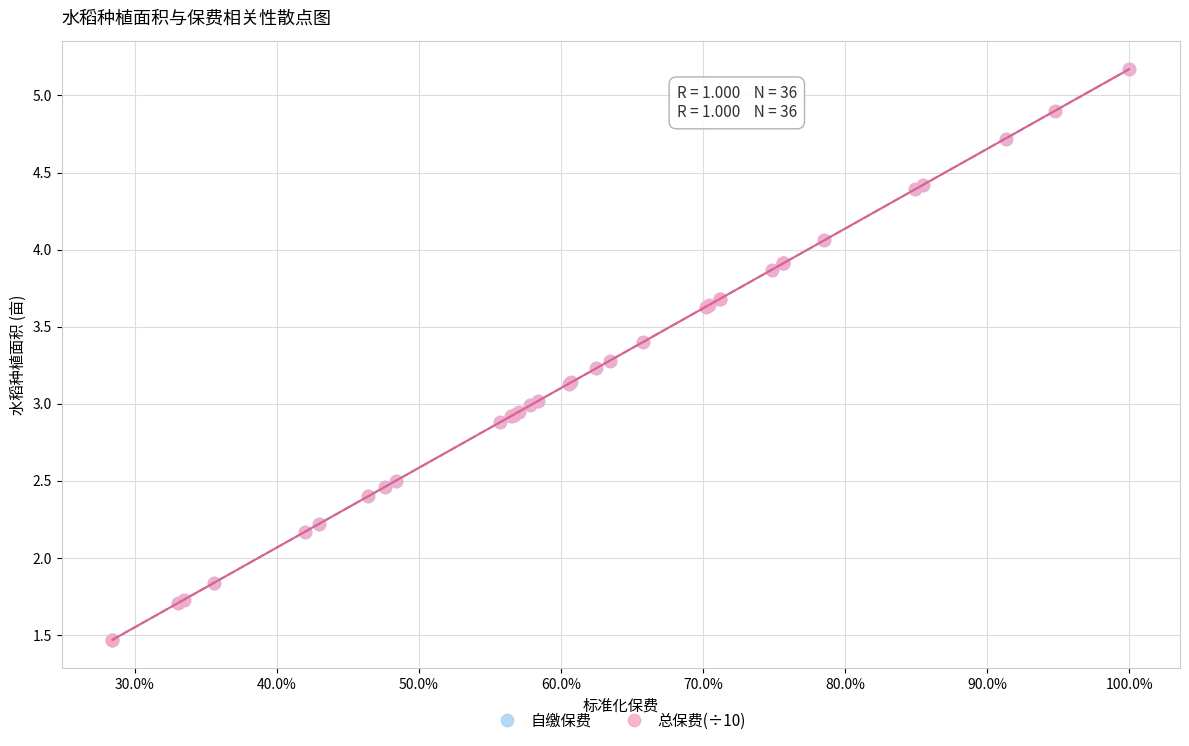

What are all the series names shown in the legend?

自缴保费, 总保费(÷10)